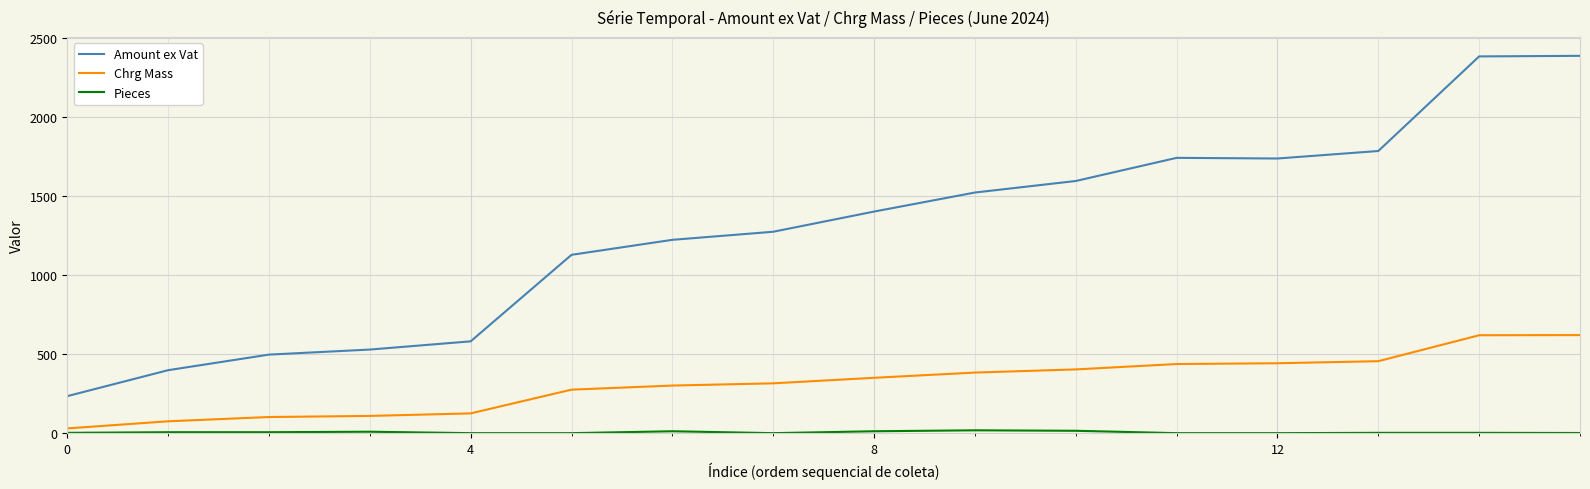

What is the smallest value displayed?

1.0